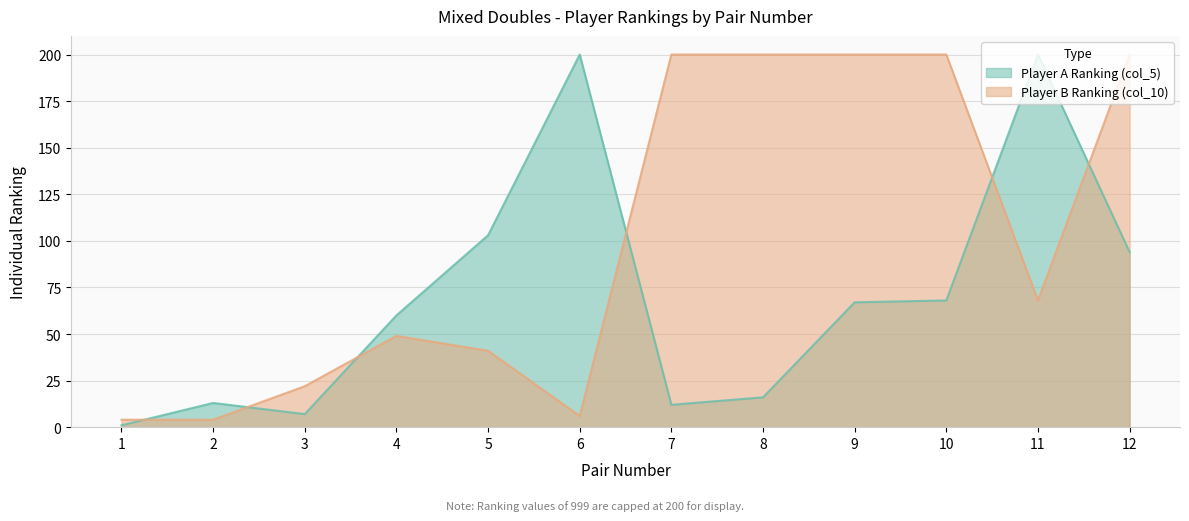

Where is the first local minimum?

6